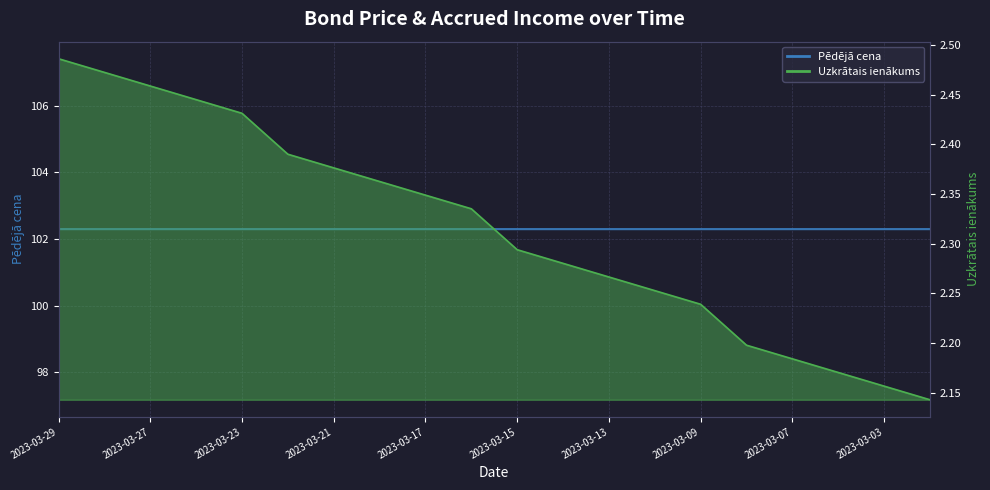

What is the difference between the maximum and second lowest values?

0.3